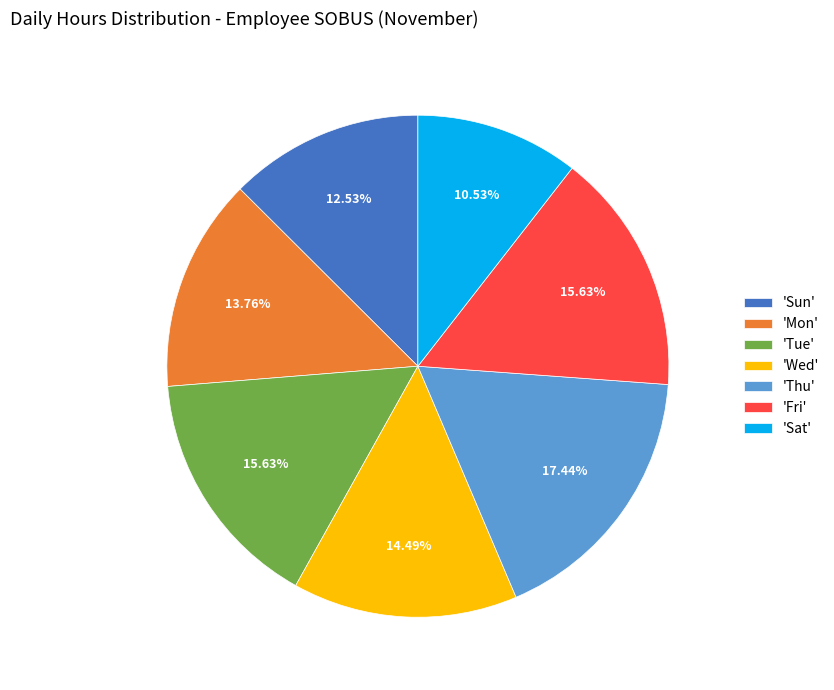

How many segments does this pie chart have?

7